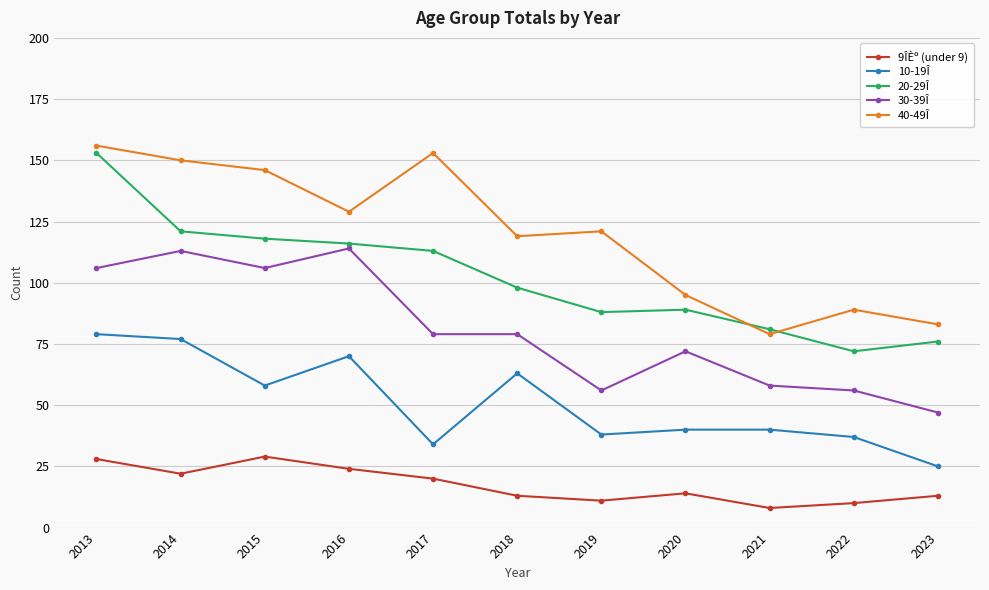

At which label does 10-19Î reach its peak?

2013